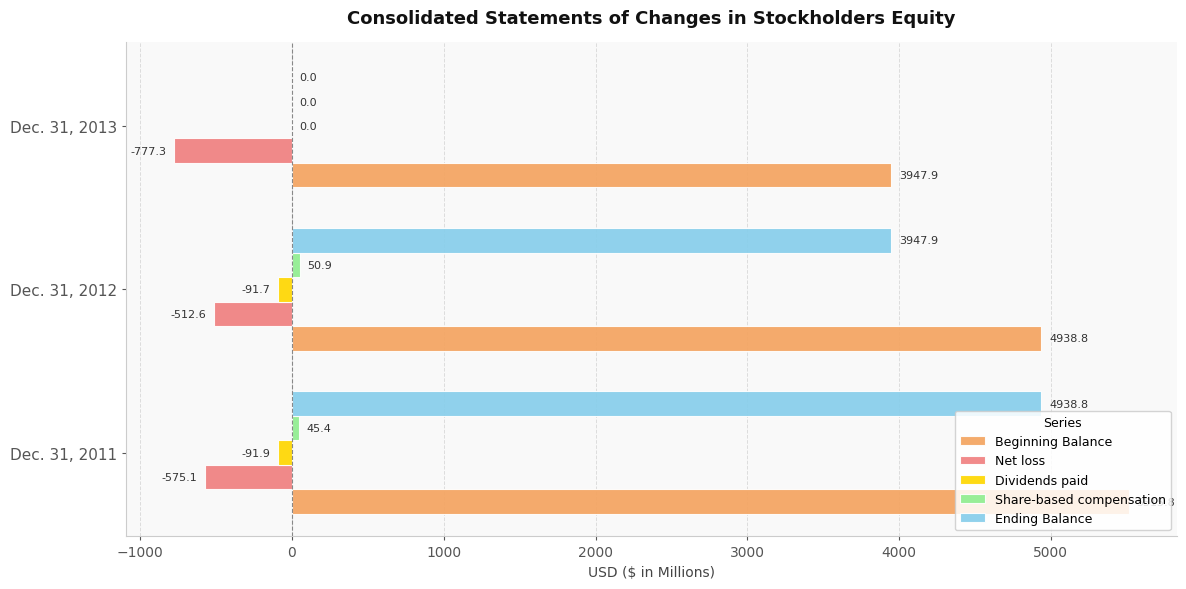

What is the sum of all Beginning Balance values?

14402.5